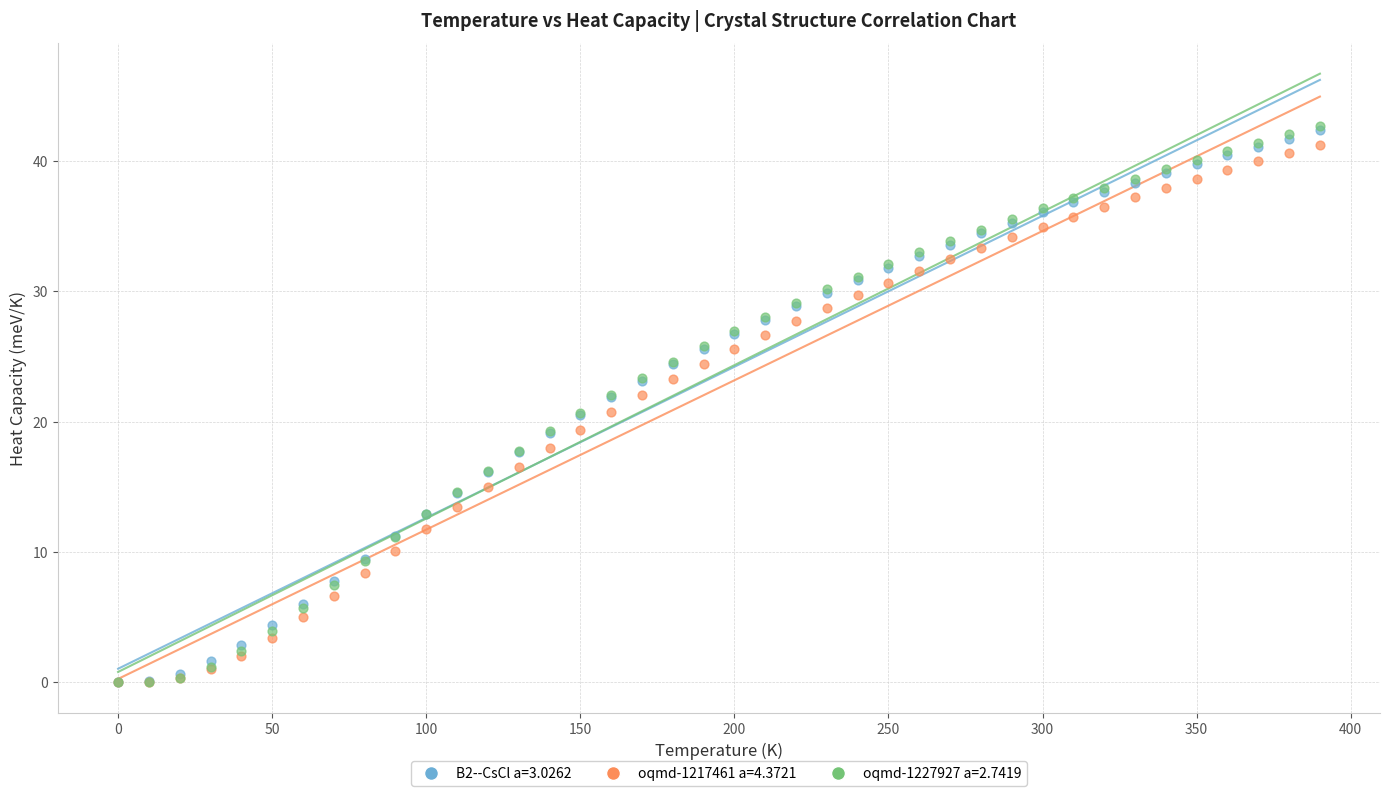

Which series has the widest spread of Y values?

oqmd-1227927 a=2.7419